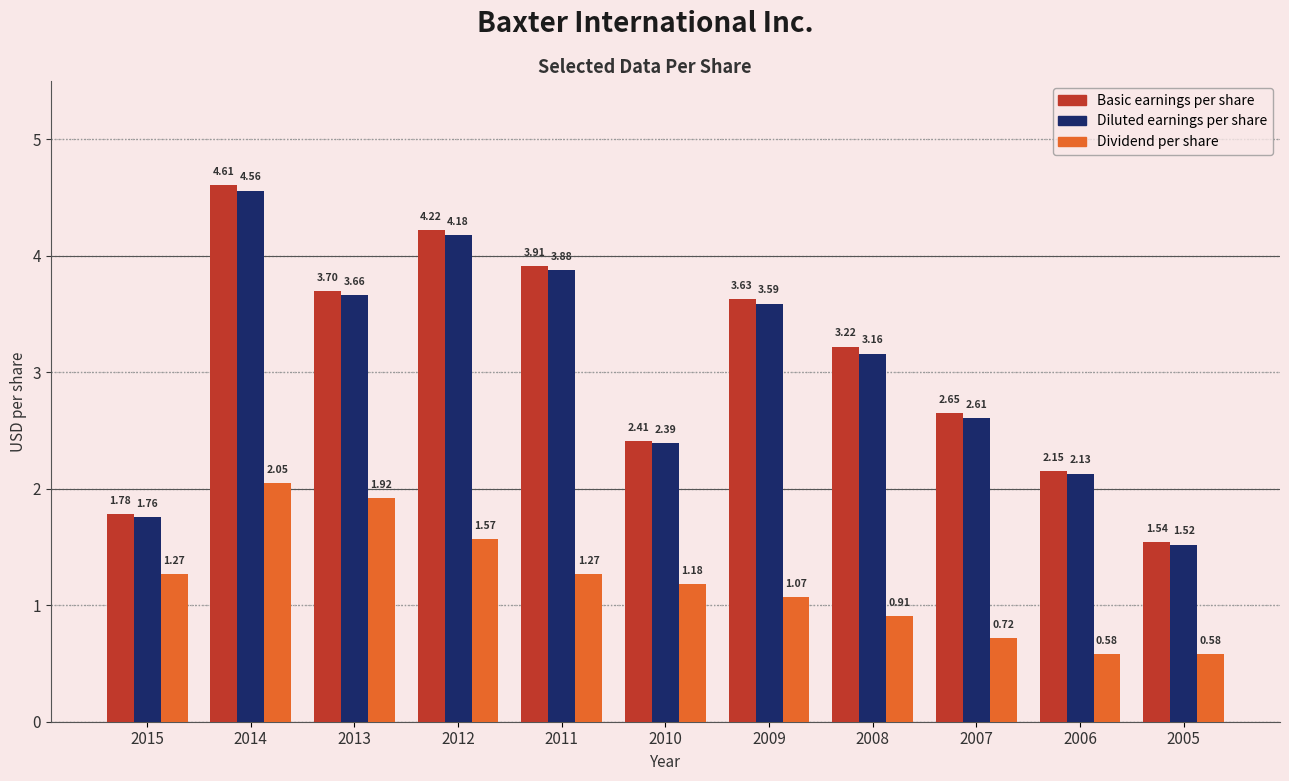

Between 2015 and 2011, which series saw the biggest shift?

Basic earnings per share